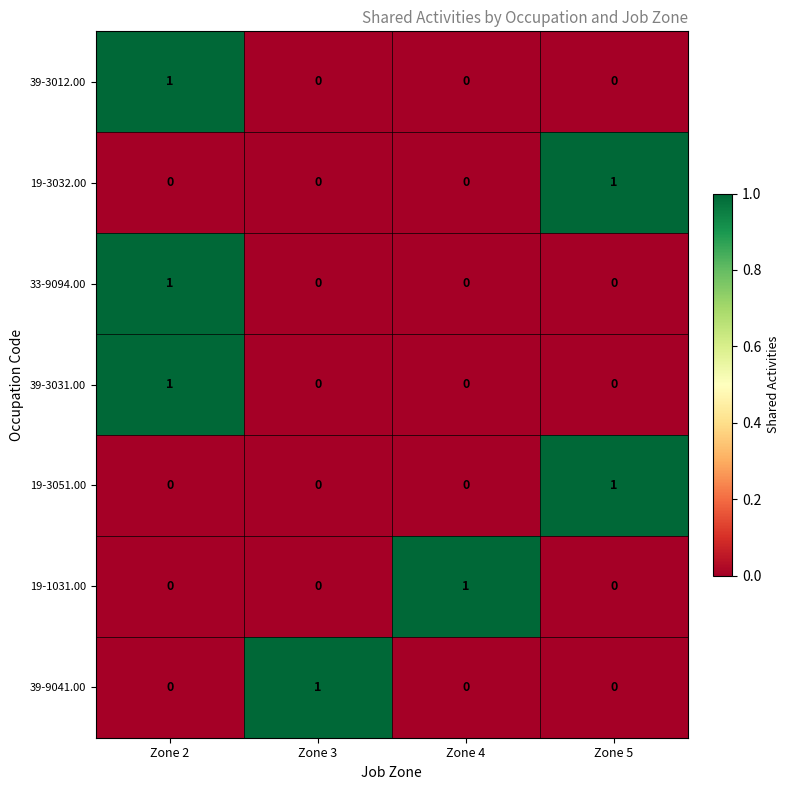

Reading left to right, what are all the values shown in this chart?

39-3012.00: 1	0	0	0
19-3032.00: 0	0	0	1
33-9094.00: 1	0	0	0
39-3031.00: 1	0	0	0
19-3051.00: 0	0	0	1
19-1031.00: 0	0	1	0
39-9041.00: 0	1	0	0